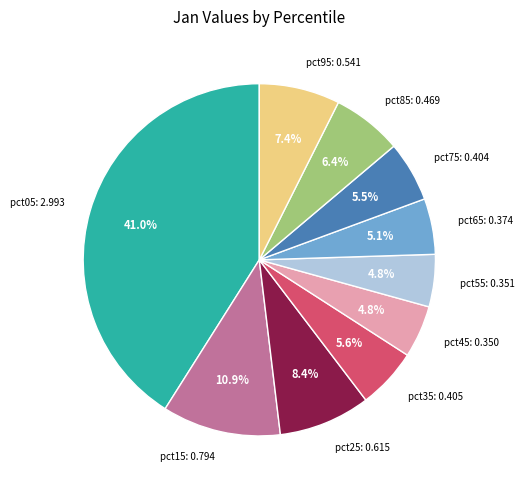

To the nearest percent, what portion does pct35 represent?

6%